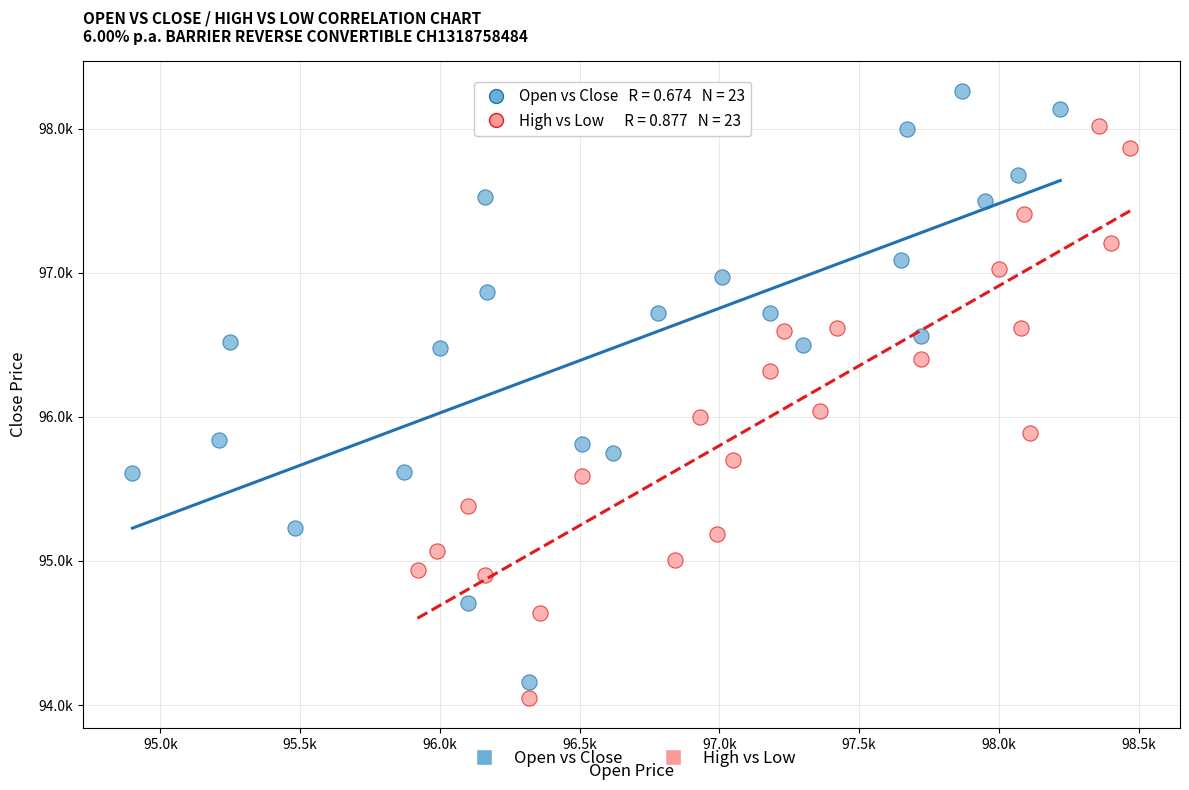

What are all the series names shown in the legend?

Open vs Close, High vs Low